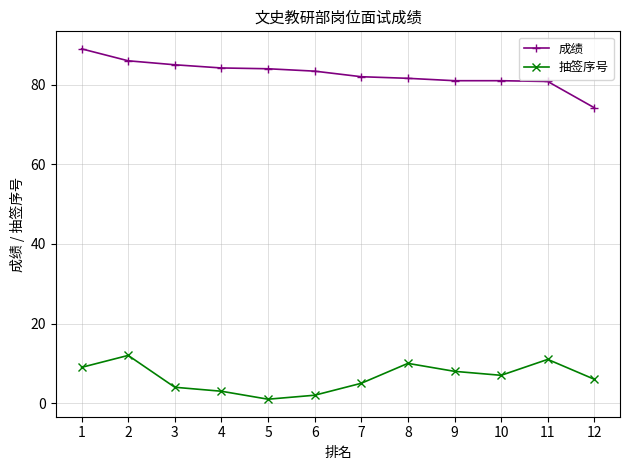

What is the value of the 抽签序号 point at the 1st from the left?

9.0